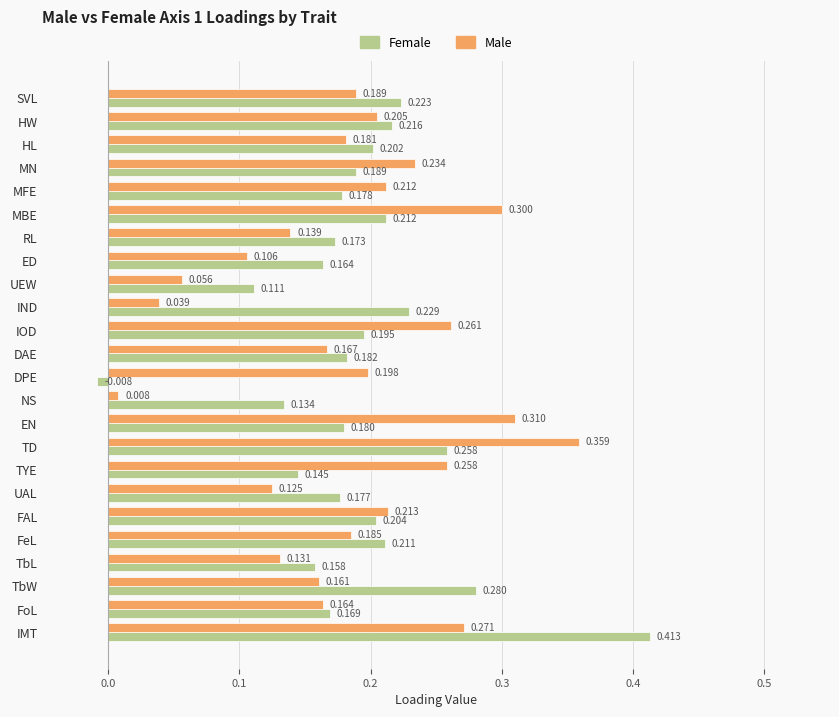

At MFE, list the series in order from smallest to largest.

Female, Male